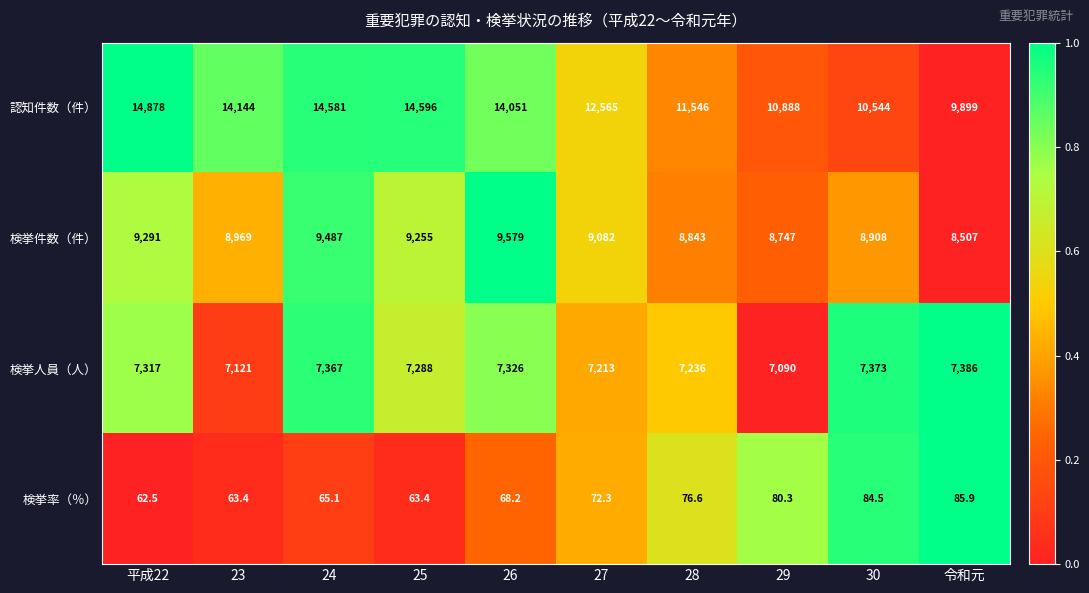

Count the number of categories in the chart.

10